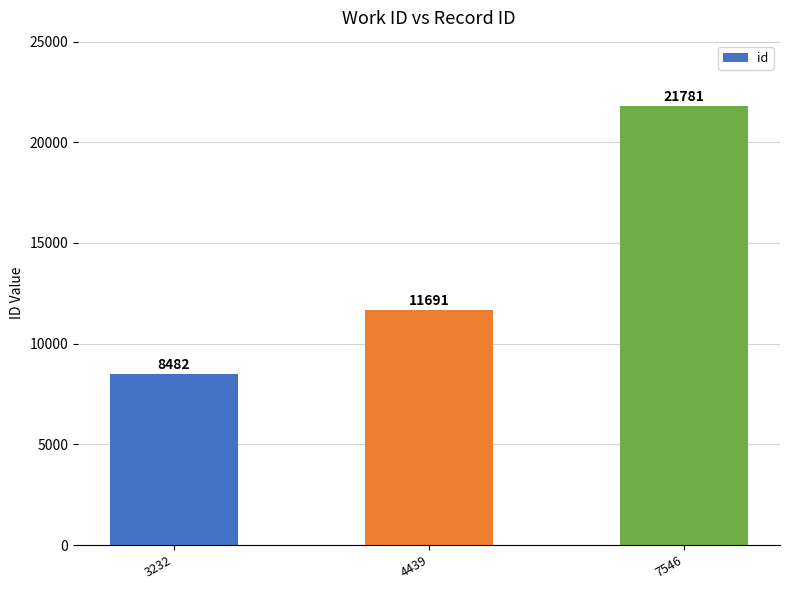

How many data points are less than 11691?

1